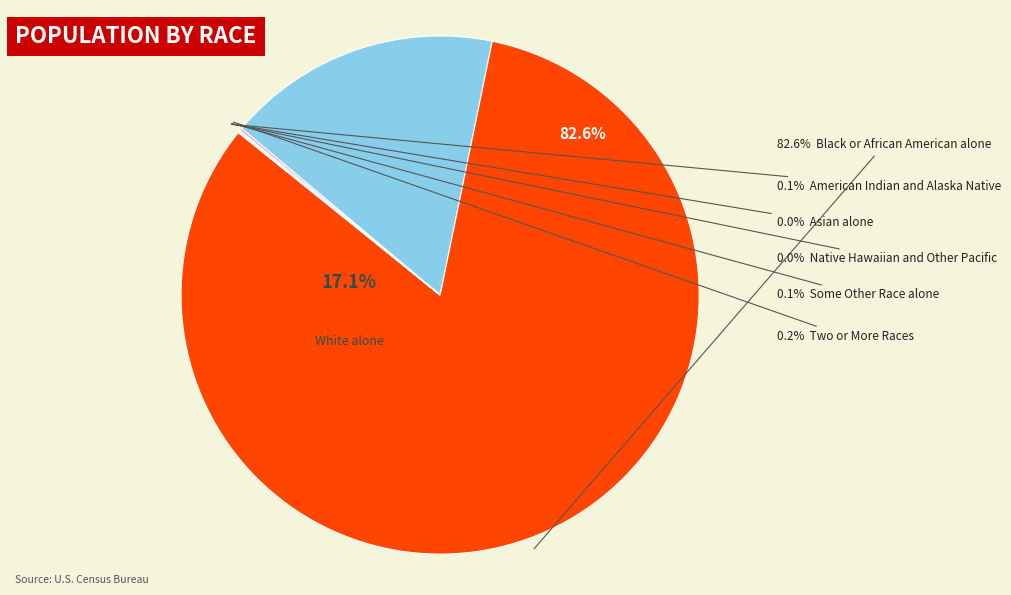

Count the number of slices in the pie.

7